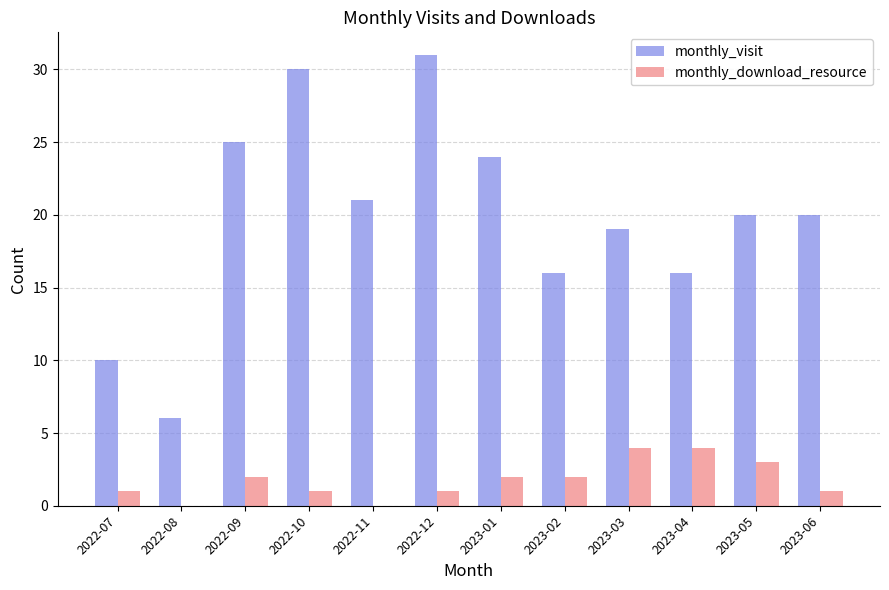

Reading left to right, what are all the values shown in this chart?

monthly_visit: 10	6	25	30	21	31	24	16	19	16	20	20
monthly_download_resource: 1	0	2	1	0	1	2	2	4	4	3	1